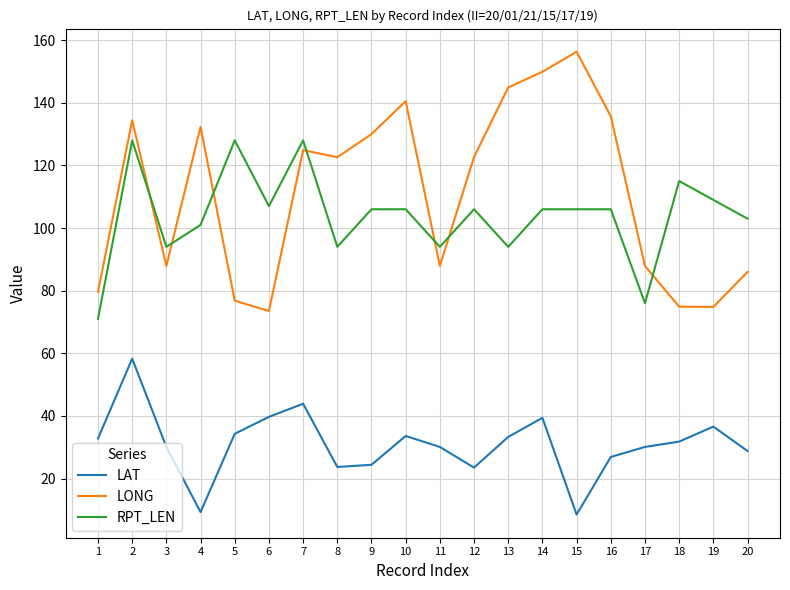

What is the difference between the RPT_LEN values at 9 and 11?

12.0